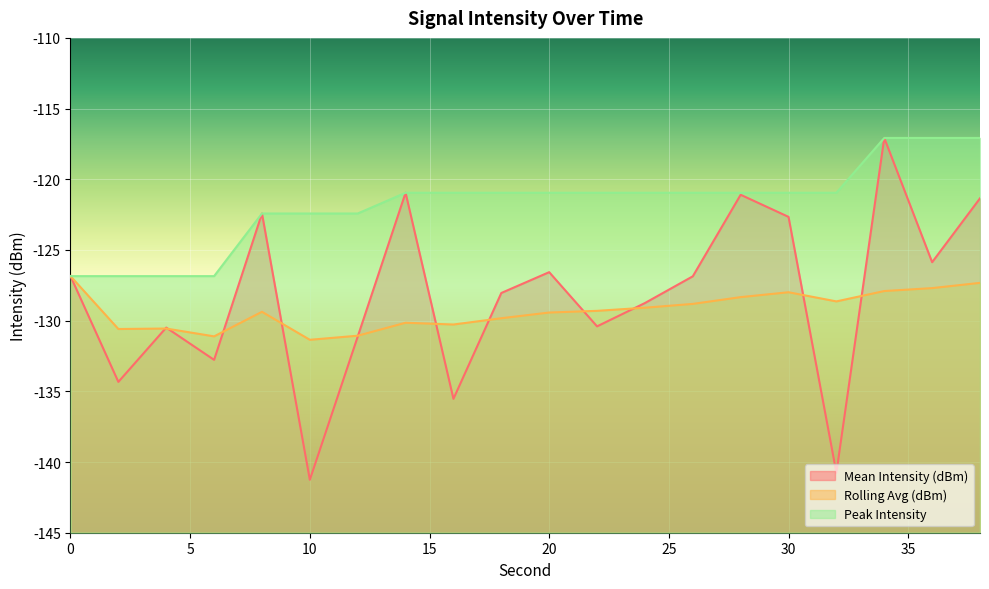

True or false: Rolling Avg (dBm) has more than 0 interior local peaks.

True